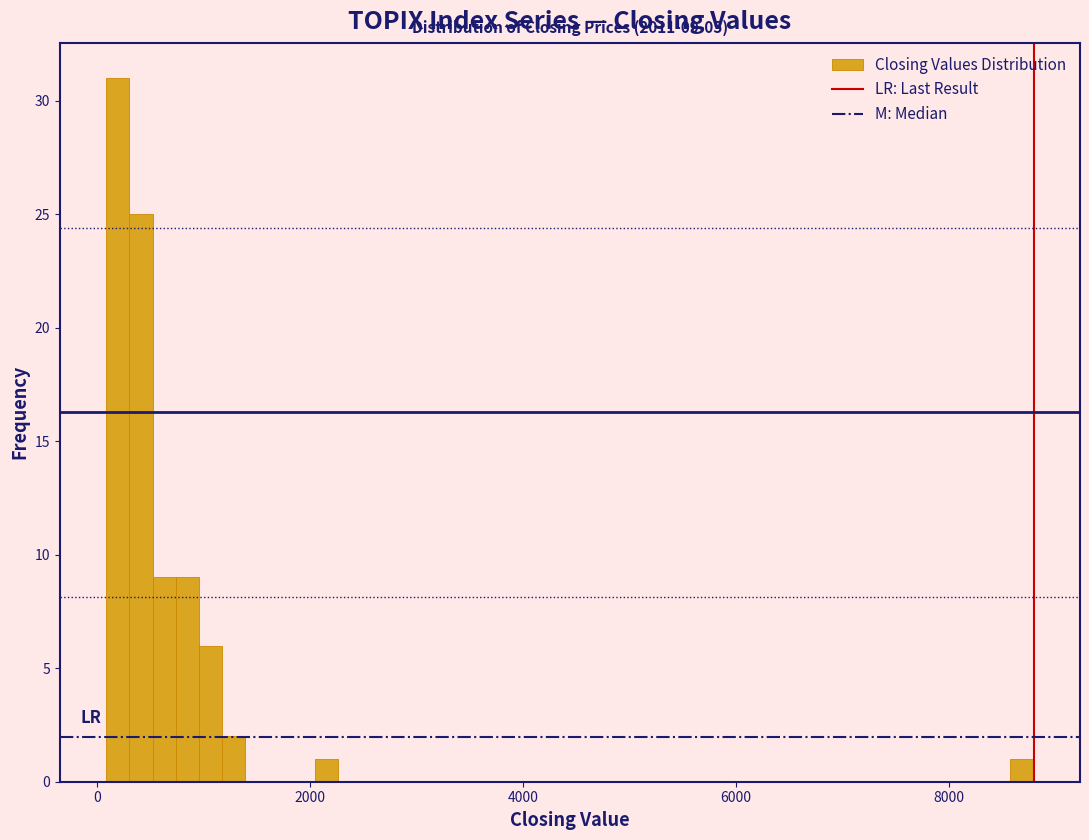

Read against the x-axis, roughly where is the centre of the tallest bar?

200